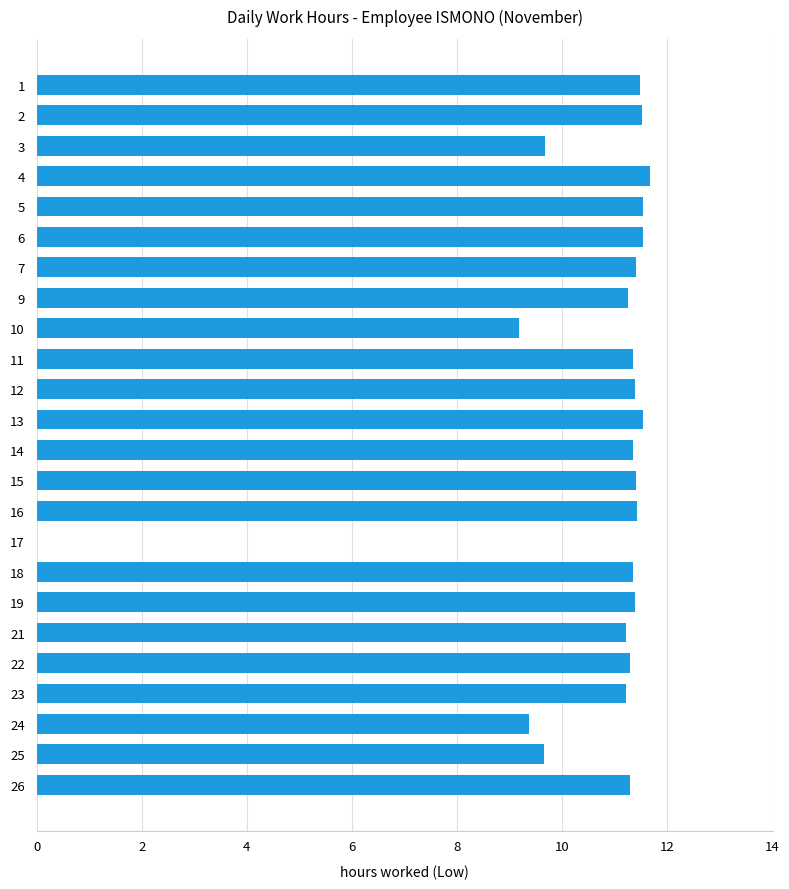

Which has a higher value, 12 or 6?

6